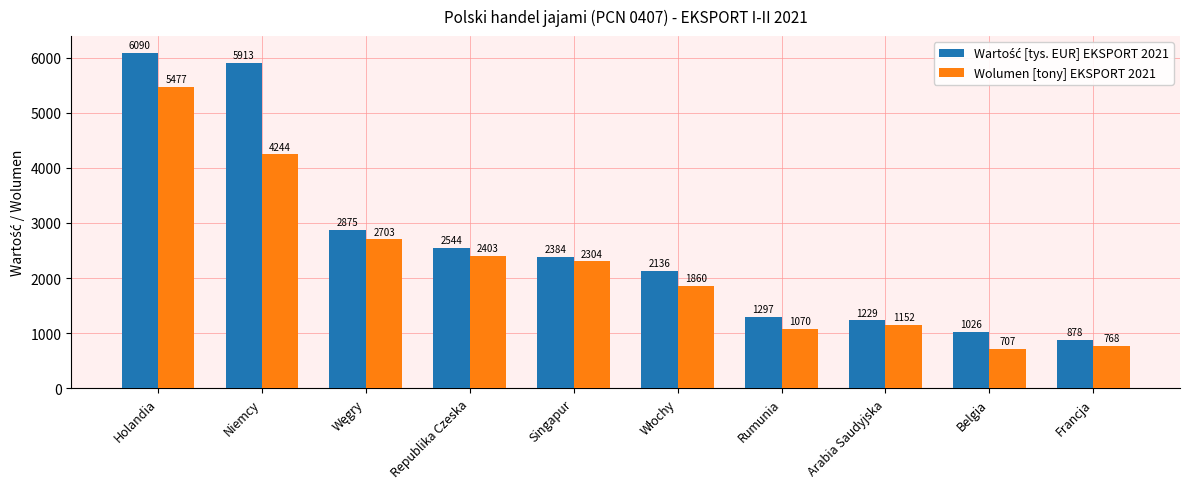

What is the total value across all series at Rumunia?

2367.5